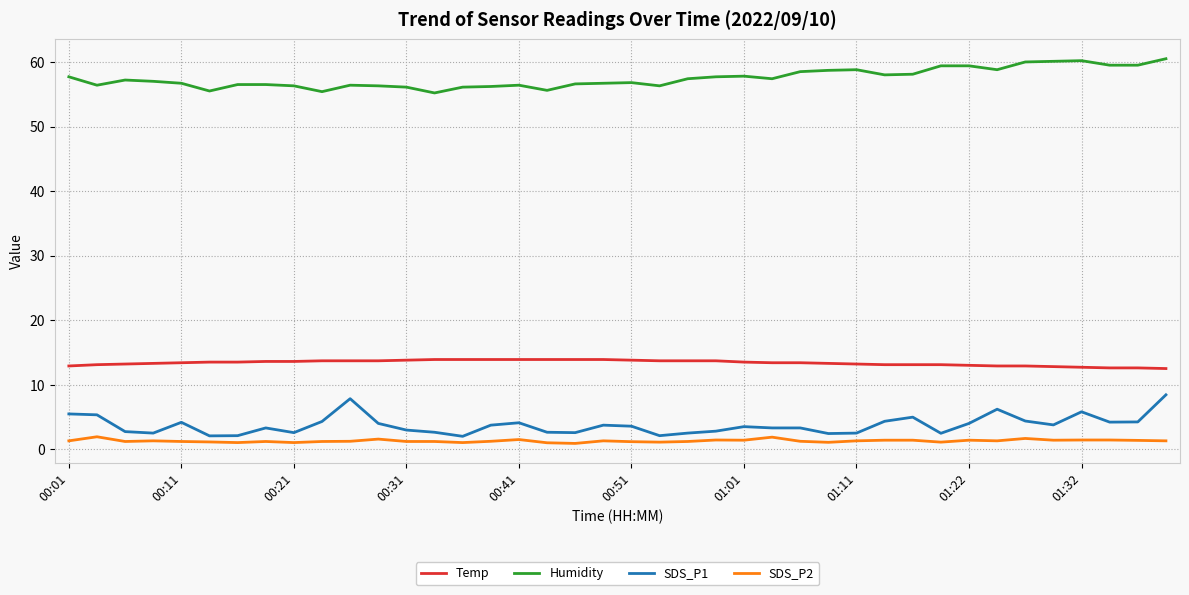

What is the difference between the maximum and minimum values in the Temp series?

1.4